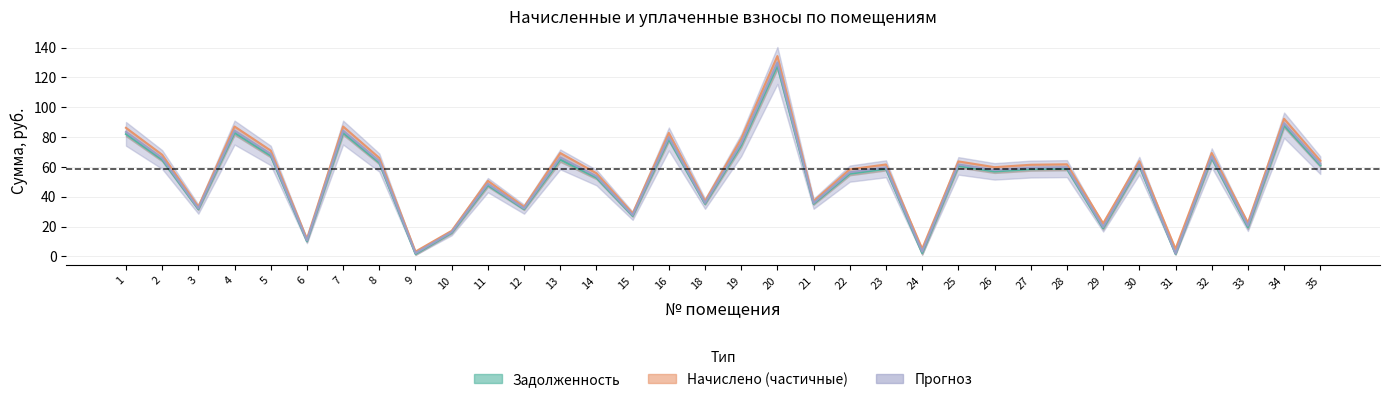

Read the zadolzhennost_col6 value at 28.

59.7